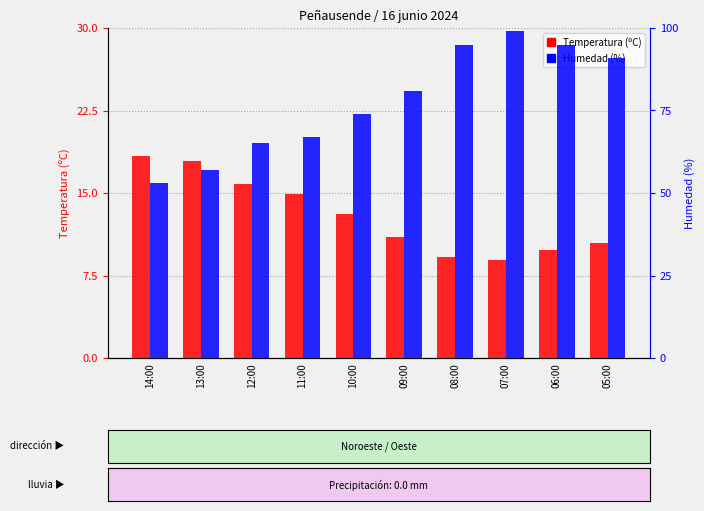

Between 13:00 and 06:00, which series saw the biggest shift?

Humedad (%)